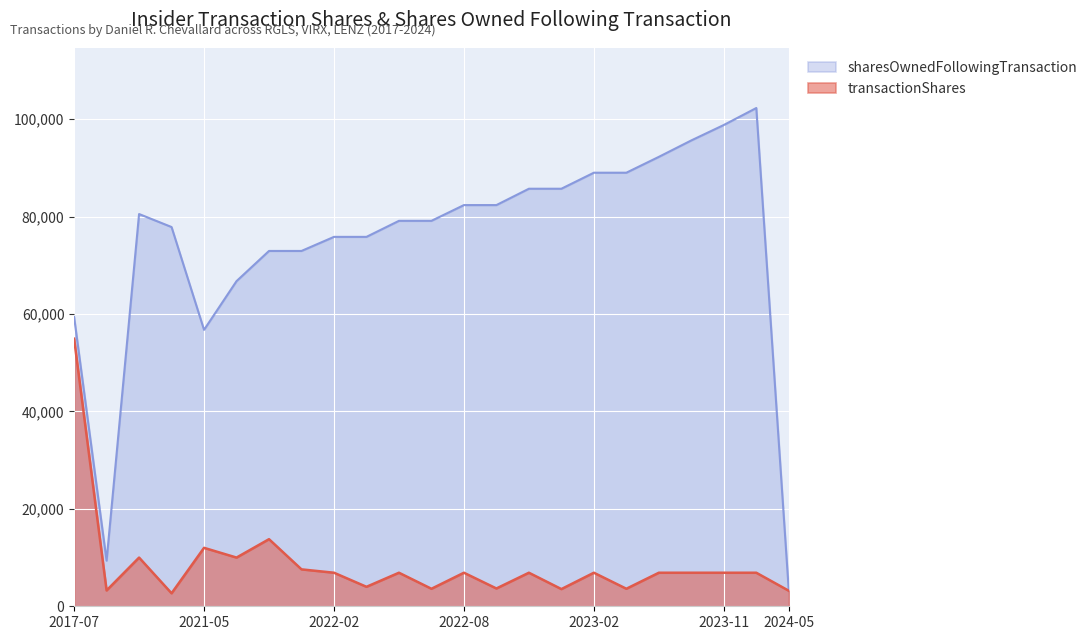

What is the average value of the transactionShares series?

8600